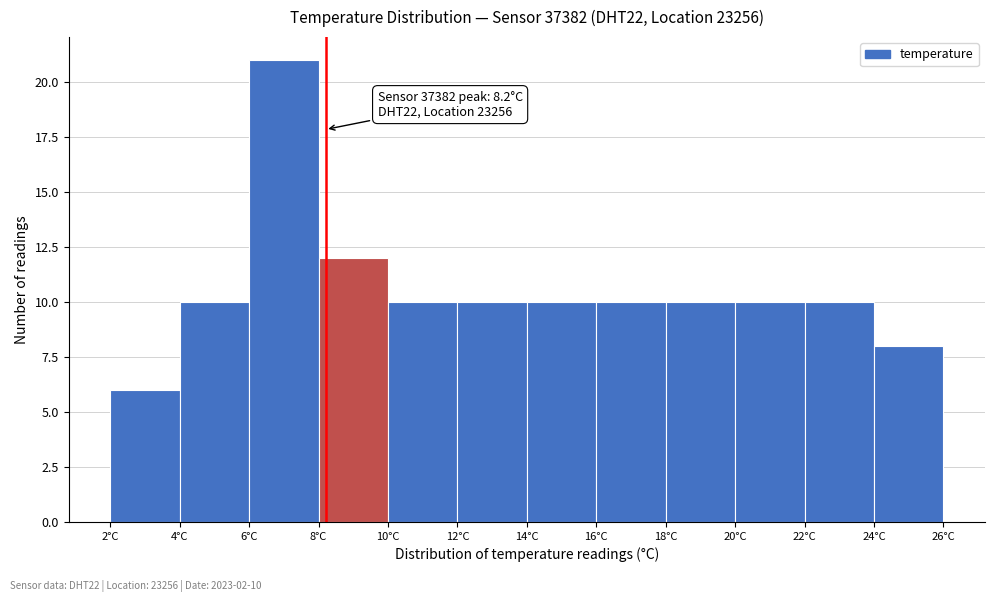

Over which range of the x-axis is the bar tallest?

6 to 8